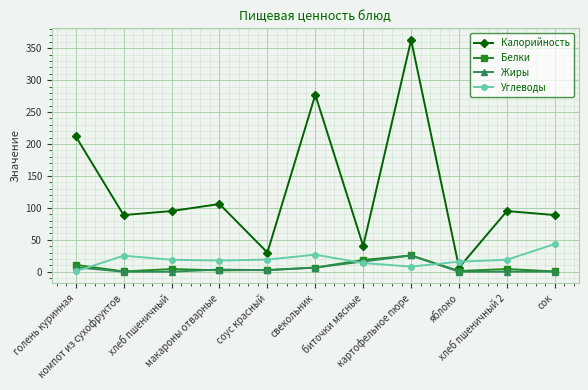

Which label corresponds to the largest value in the chart?

картофельное пюре